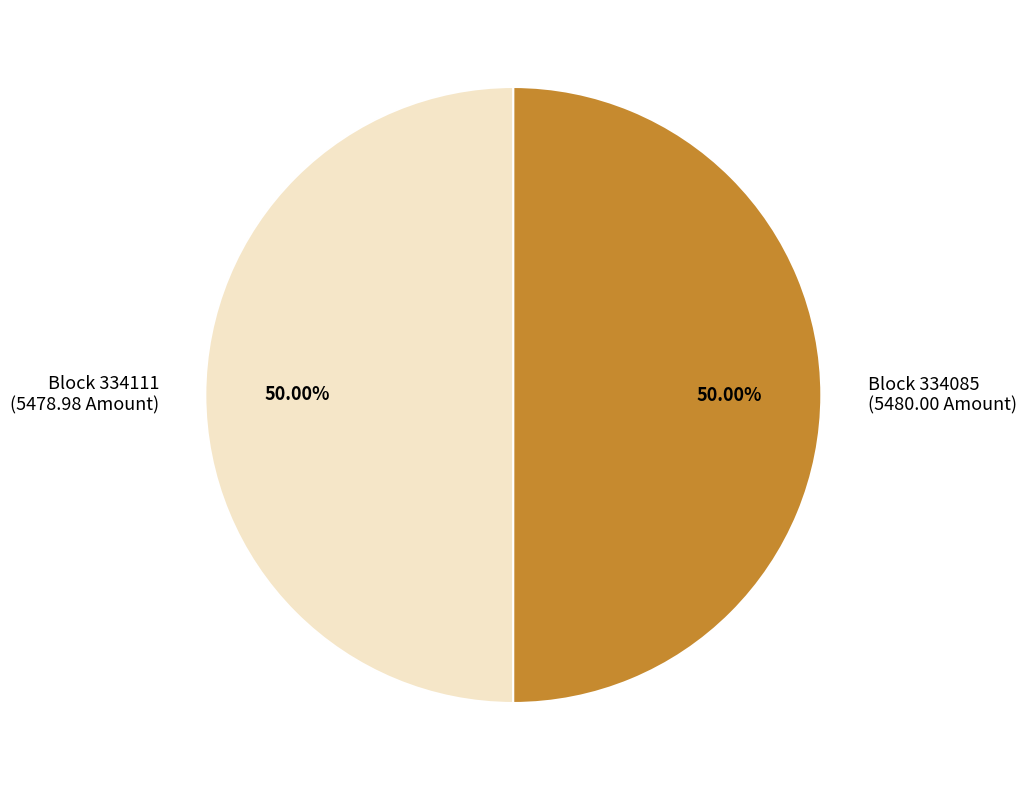

How many segments does this pie chart have?

2